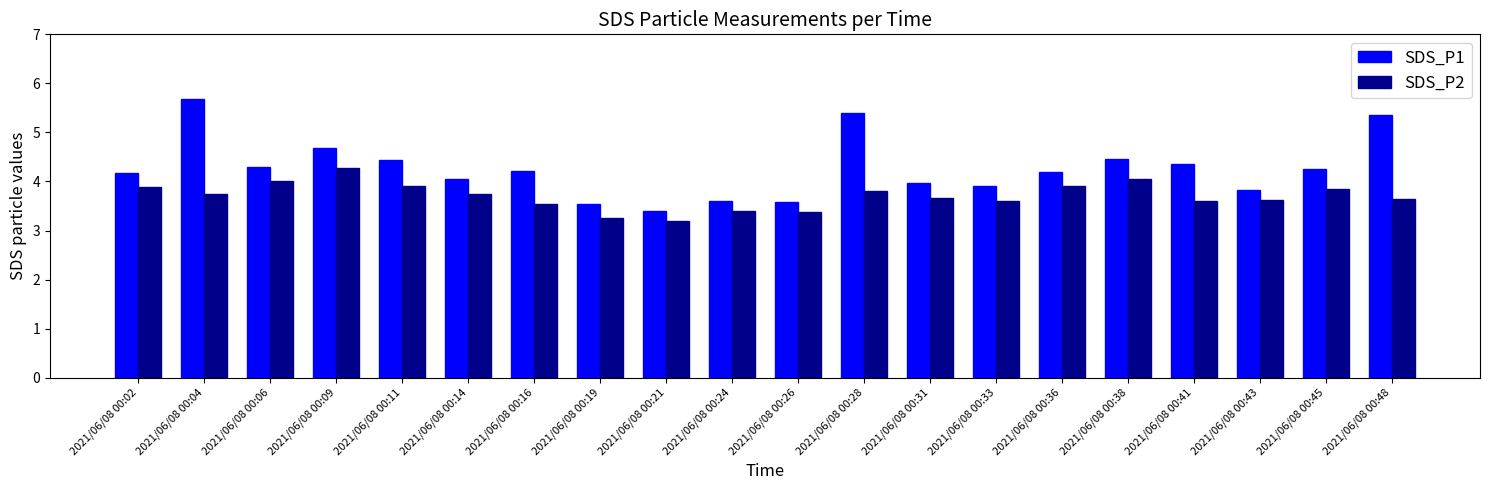

Rank the series by their average value, from highest to lowest.

SDS_P1, SDS_P2